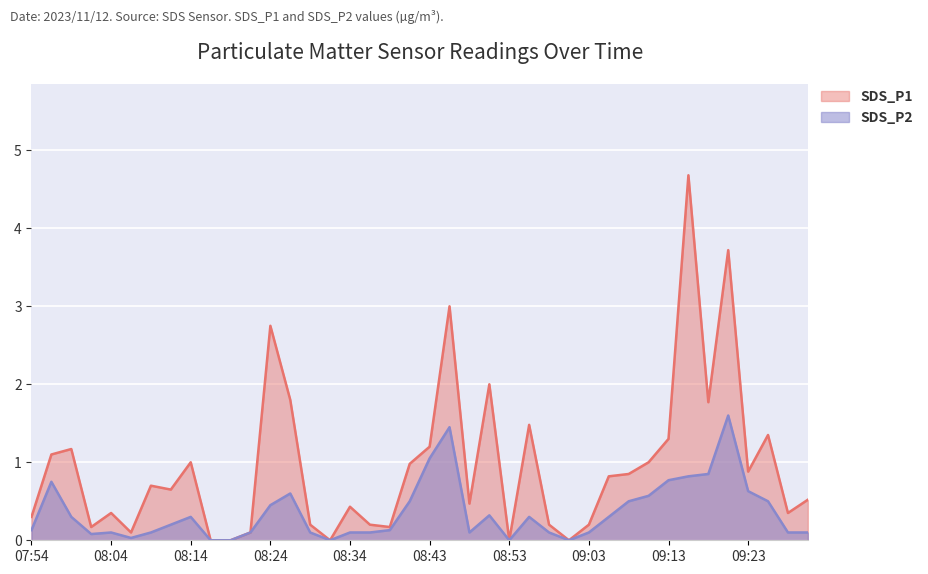

What is the label of the 12th point from the left?

08:21